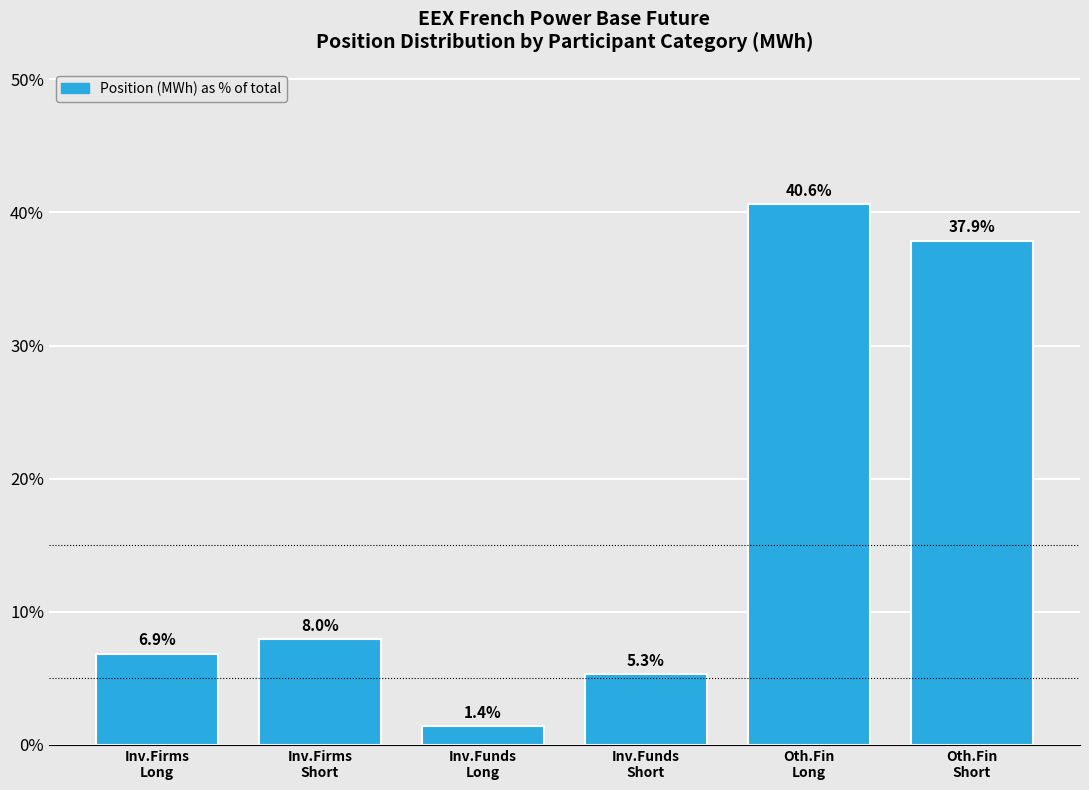

Reading left to right, extract all data points from this chart.

6.9	8.0	1.4	5.3	40.6	37.9